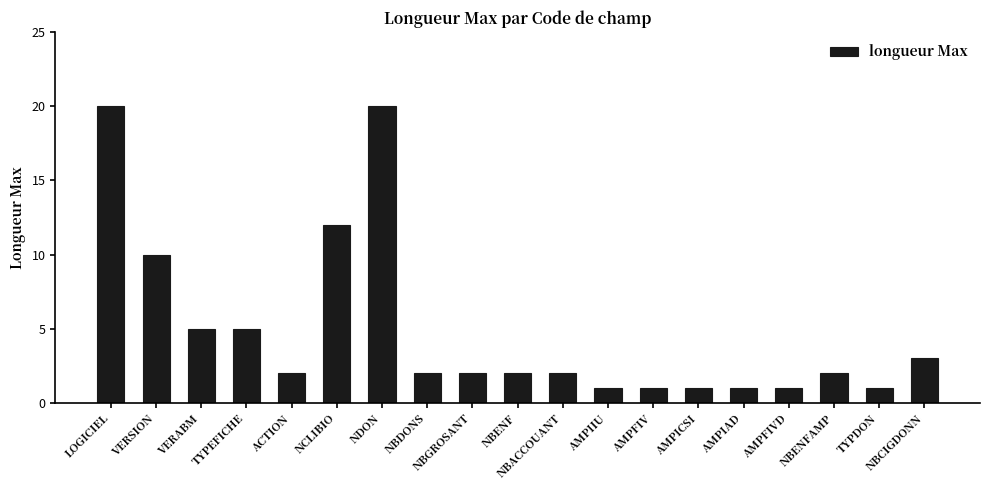

How many series are shown in this chart?

1